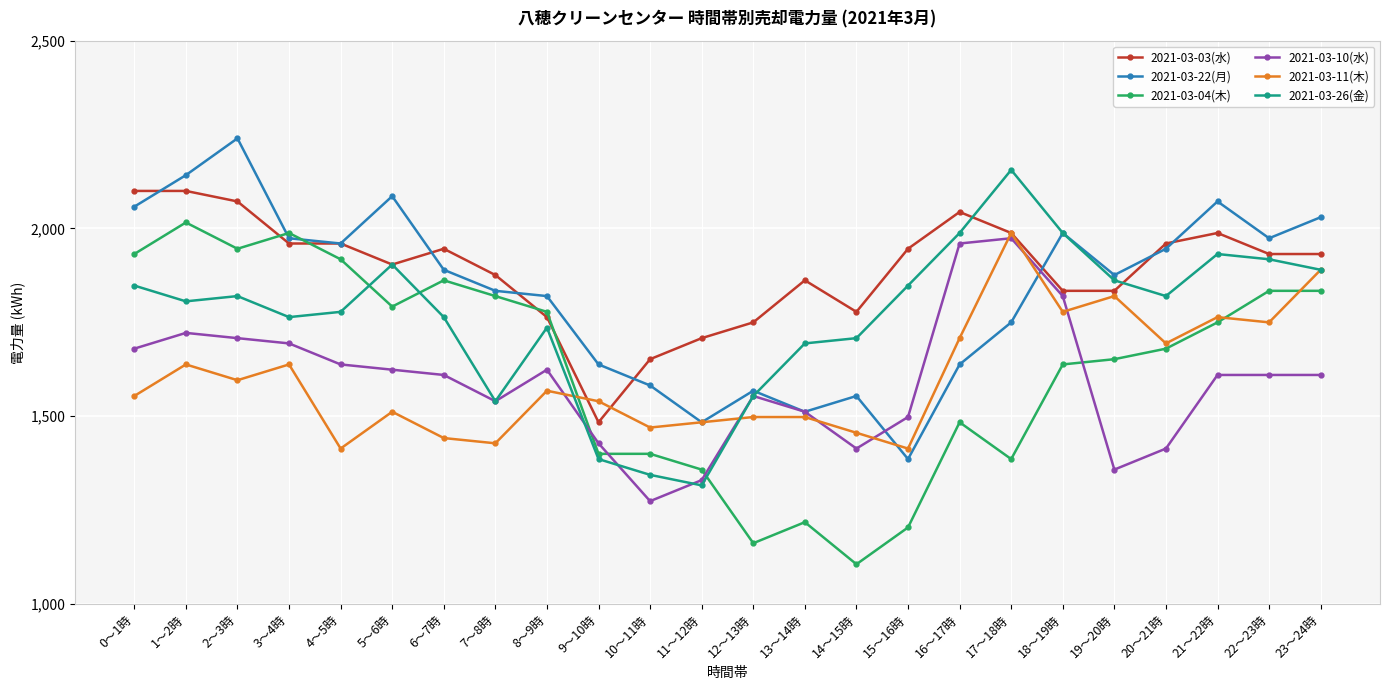

Is the value of 2021-03-03(水) at 1～2時 greater than the value of 2021-03-26(金) at 15～16時?

Yes